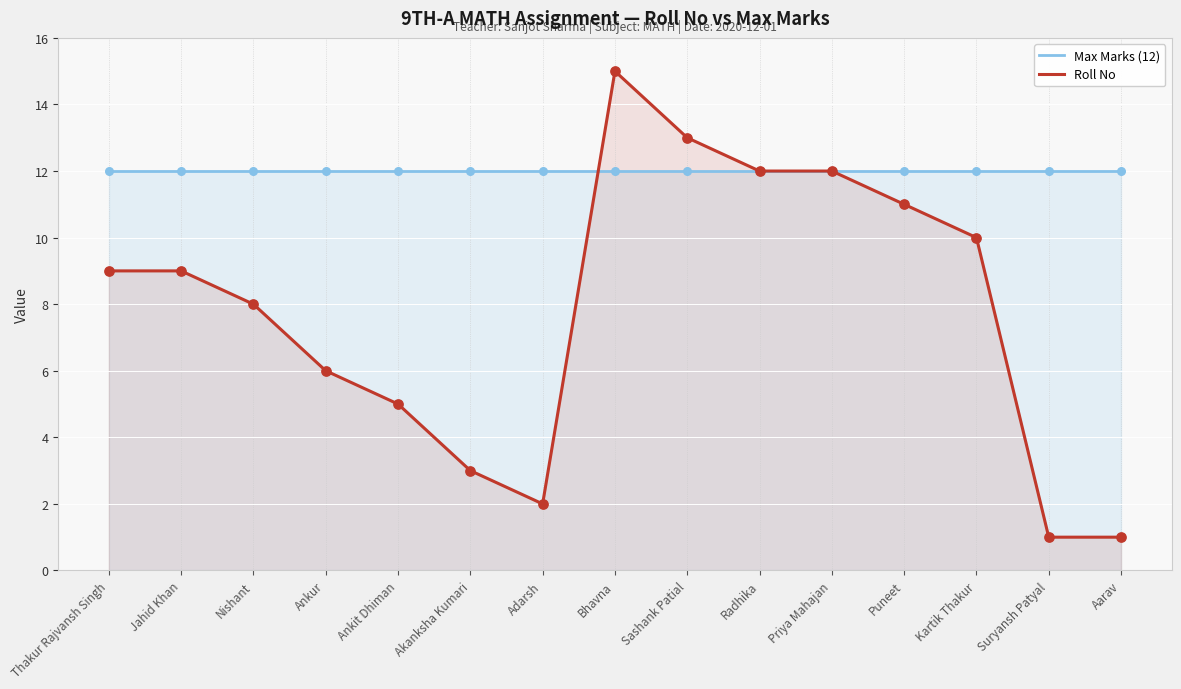

Which series has the widest spread of Y values?

Roll No